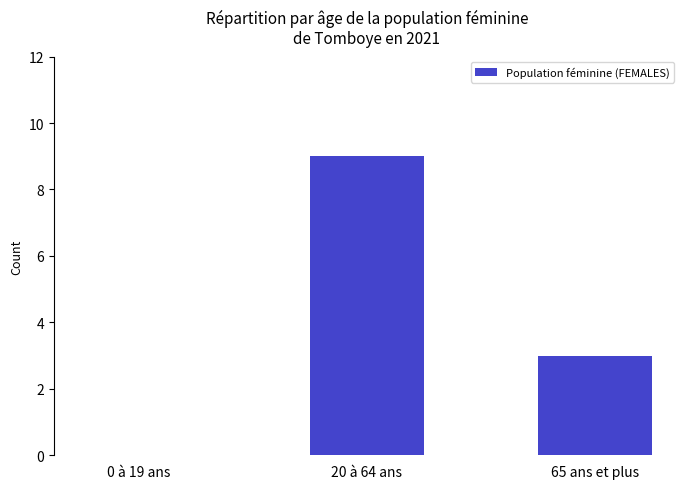

Is it true that the value at 20 à 64 ans is 5?

False